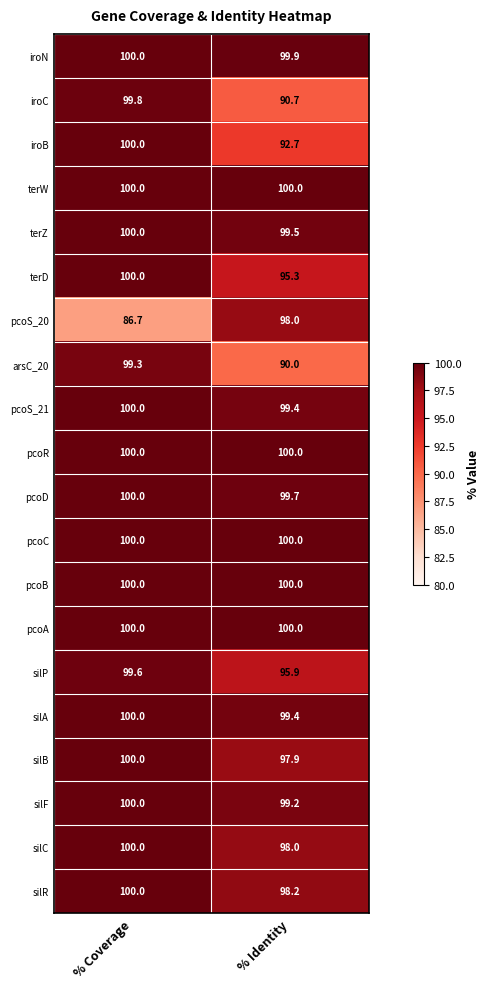

What is the sum of all arsC_20 values?

189.3